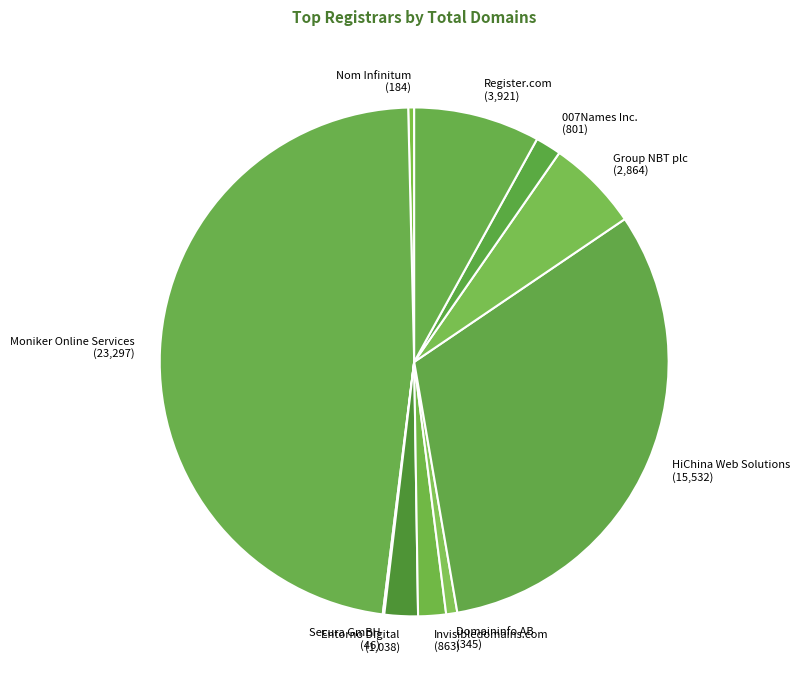

What is the largest slice in the pie chart?

Moniker Online Services